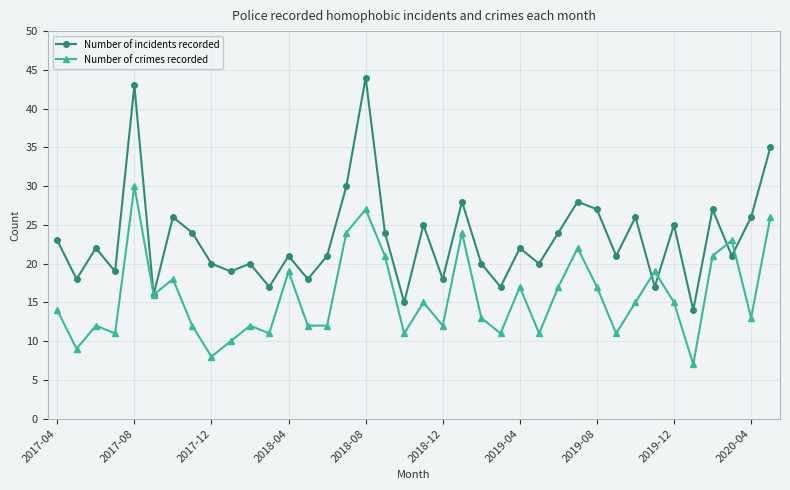

True or false: Number of crimes recorded has more than 2 interior local peaks.

True